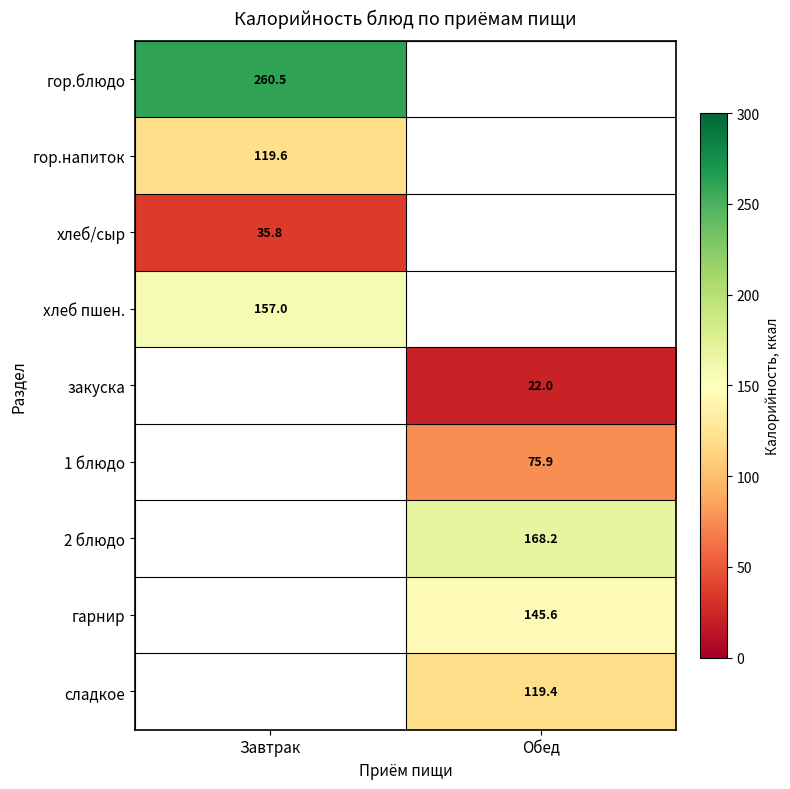

The сладкое series shows 119.4 at Обед. True or false?

True